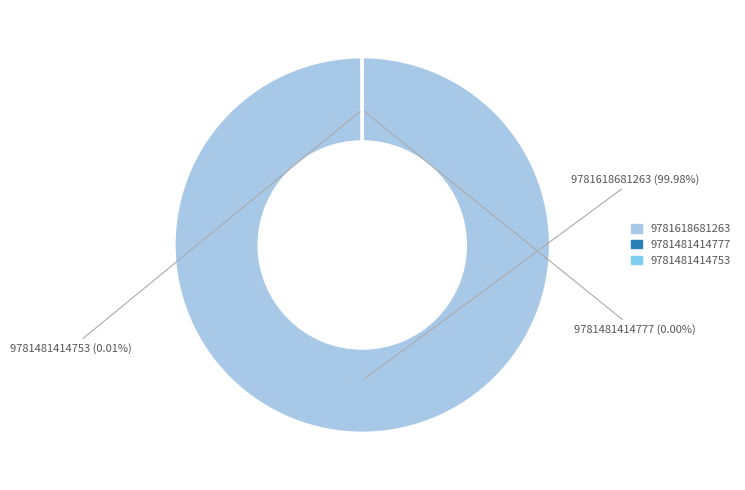

Which slice is the largest?

9781618681263